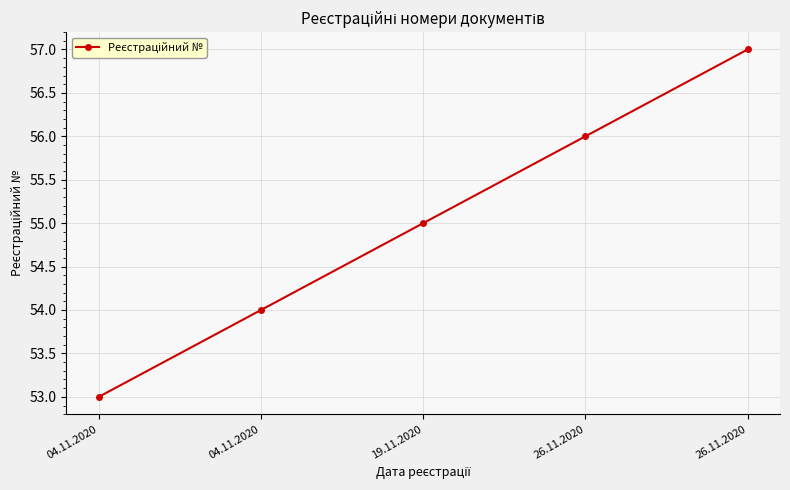

The value at 04.11.2020 is 53. True or false?

True